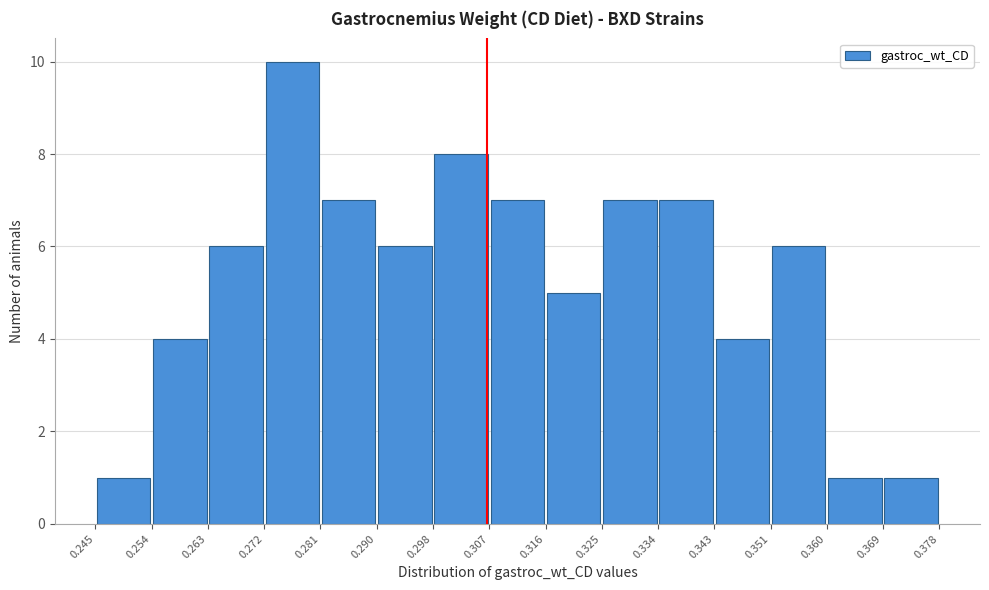

Which range on the x-axis has the tallest bar?

0.272 to 0.281